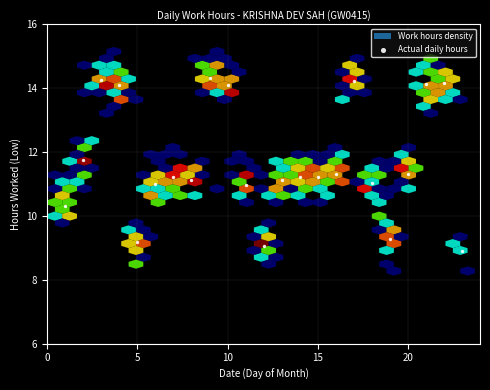

What is the range of Y values (max minus min)?

5.4